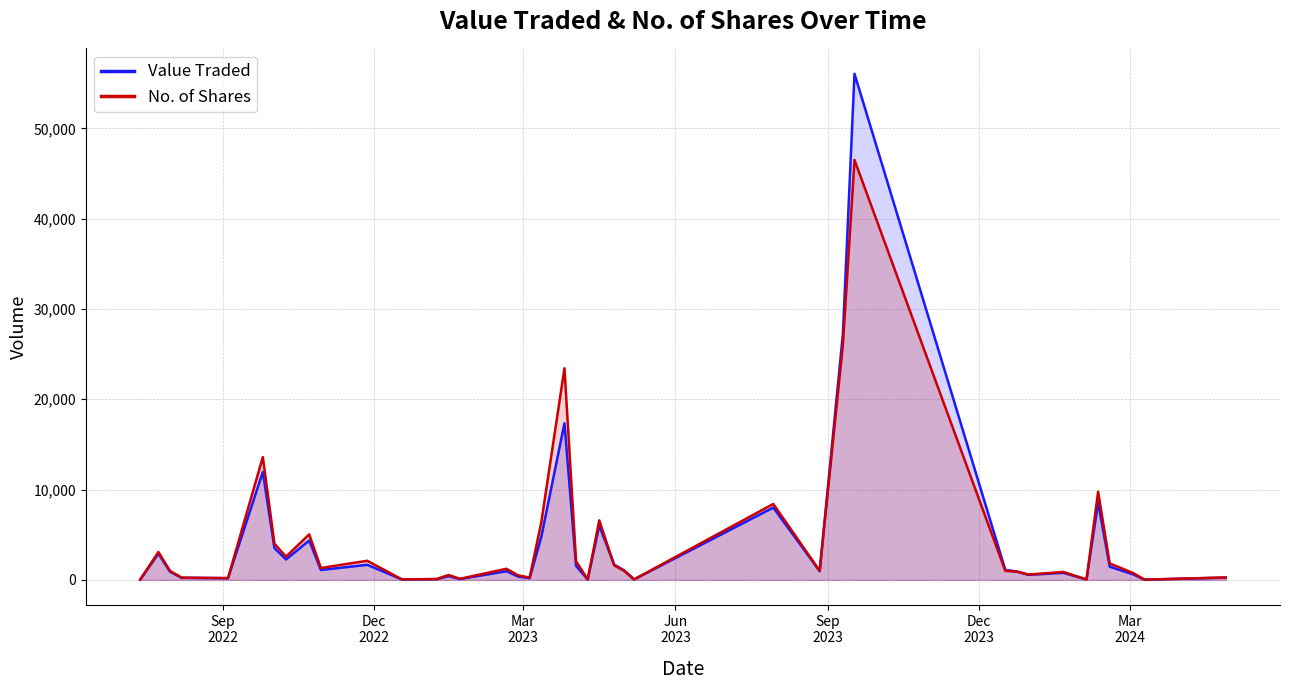

List the series in order of their peak value, lowest first.

No. of Shares, Value Traded